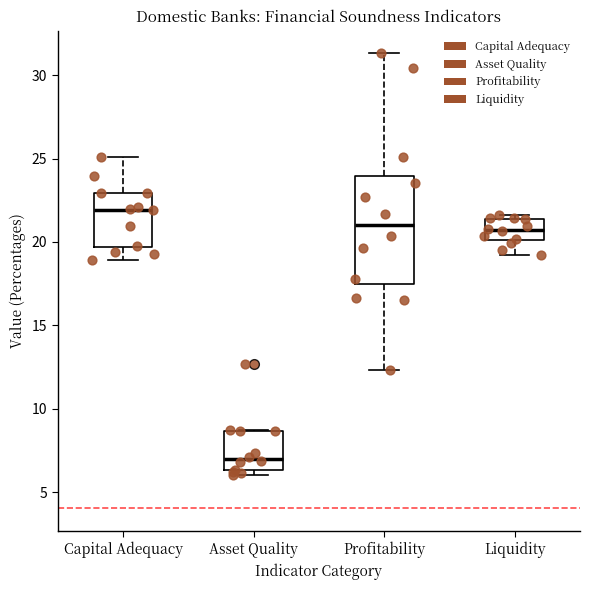

Reading left to right, read every box against the y-axis: the position of its median line, the range the box covers, and the ends of its whiskers. The values are not printed on the chart, so give them approximately, as read against the axis.

Capital Adequacy: median 22.0, box 19.5 to 23.0, whiskers 19.0 to 25.0
Asset Quality: median 7.0, box 6.5 to 8.5, whiskers 6.0 to 9.0
Profitability: median 21.0, box 17.5 to 24.0, whiskers 12.5 to 31.5
Liquidity: median 20.5, box 20.0 to 21.5, whiskers 19.0 to 21.5 (just above the box's upper edge)